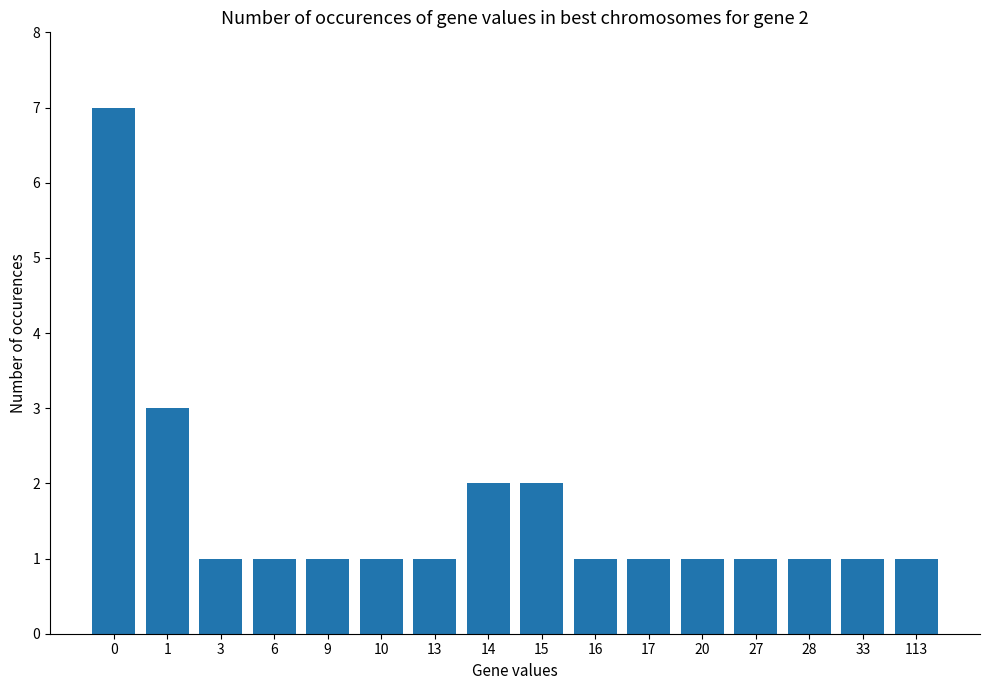

Reading left to right, extract all data points from this chart.

7	3	1	1	1	1	1	2	2	1	1	1	1	1	1	1